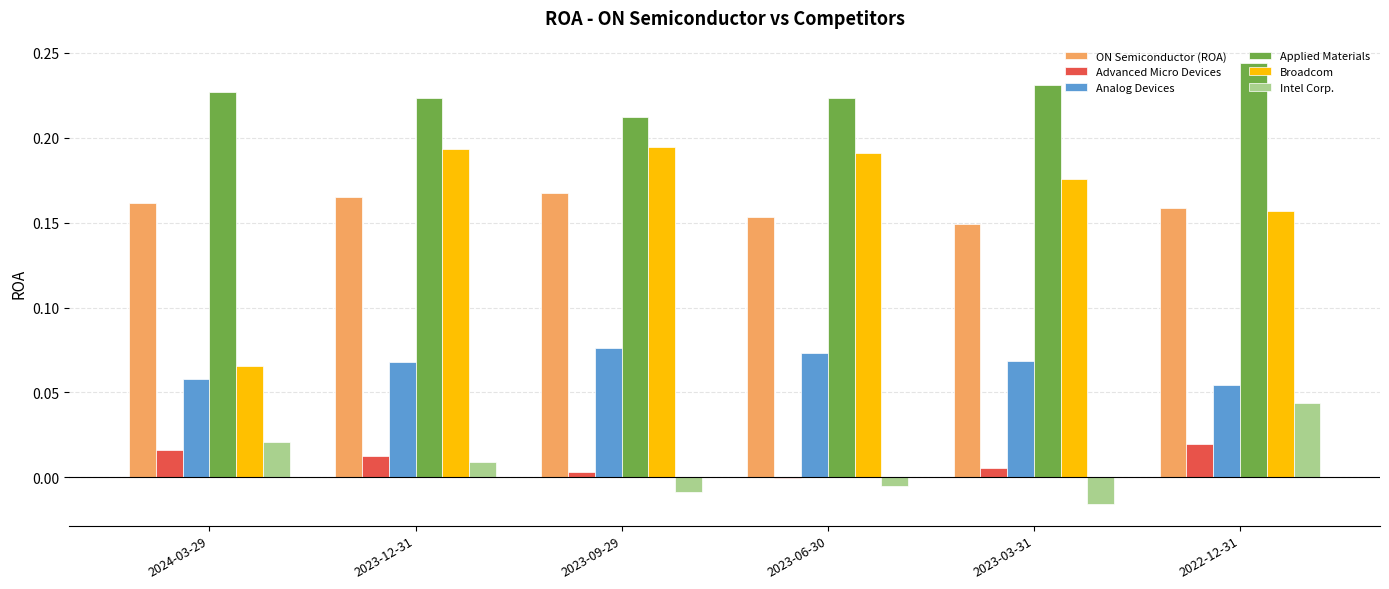

Is it true that Applied Materials equals 0.4 at 2023-12-31?

False